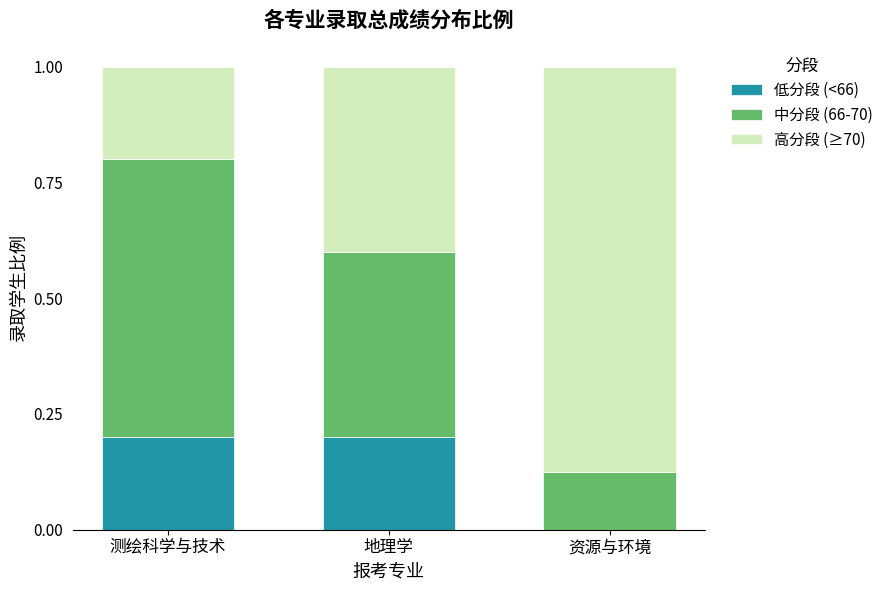

What is the sum of the 低分段 (<66) values at 地理学 and 测绘科学与技术?

0.4